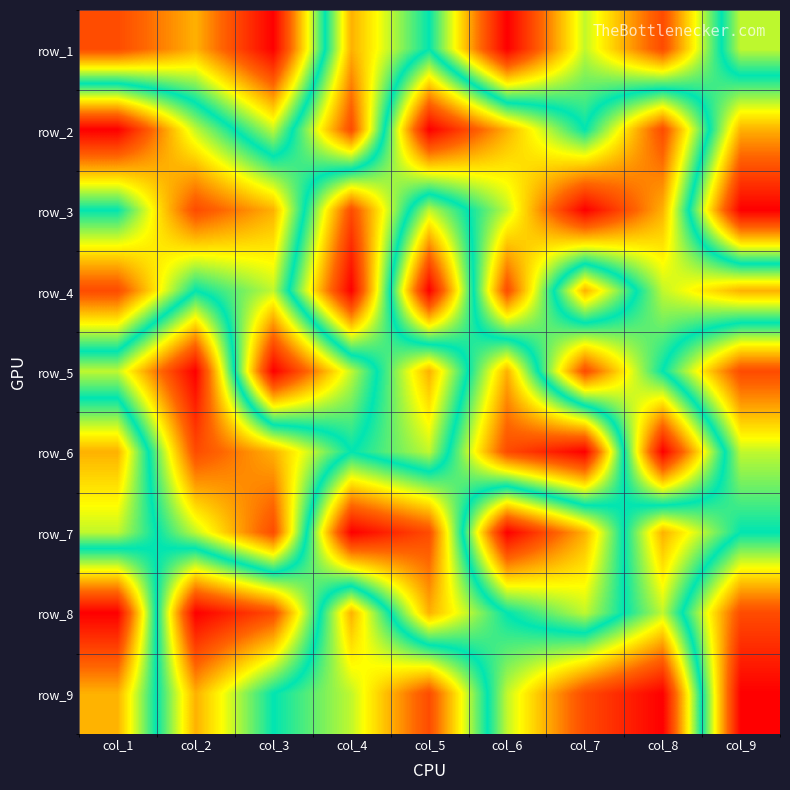

At how many categories does at least one series exceed 4?

9